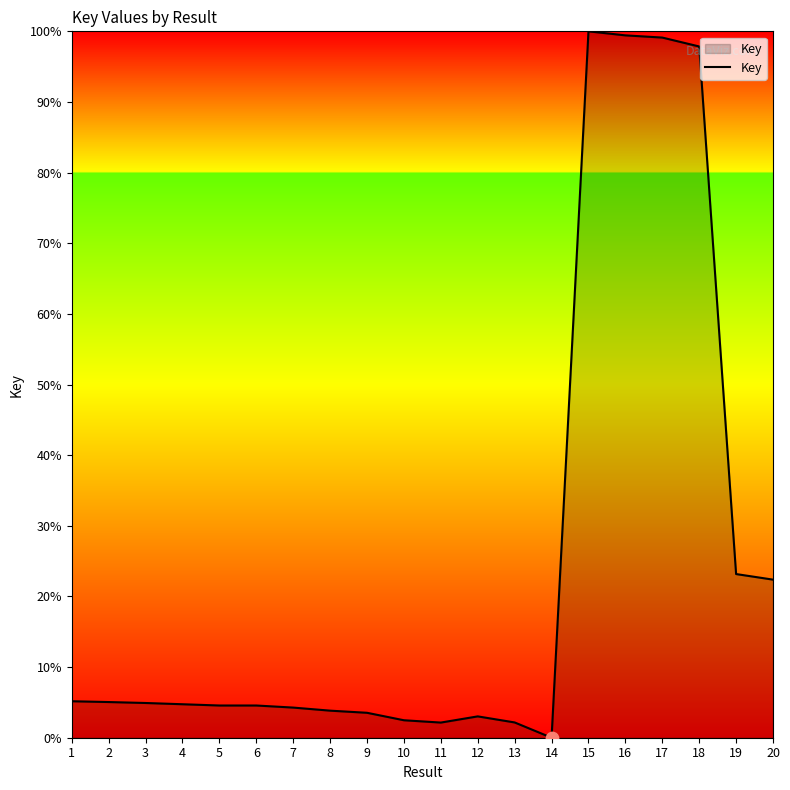

What is the change in value from 1 to 10?

-2.7